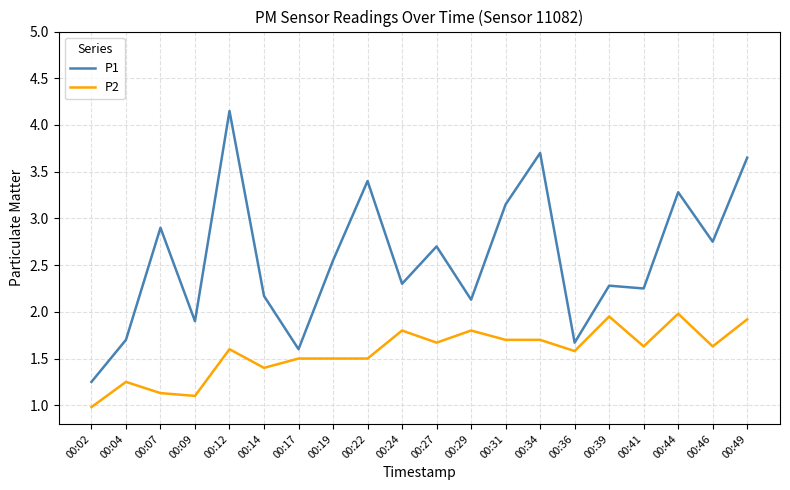

Which category has the lowest value across all series?

00:02